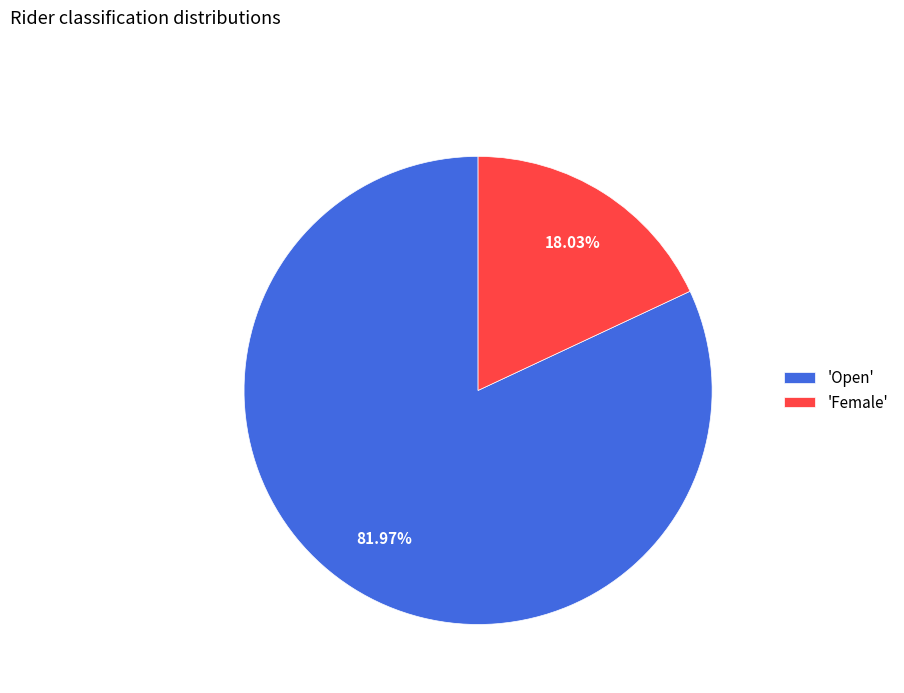

Which slice represents more than half of the pie?

'Open'